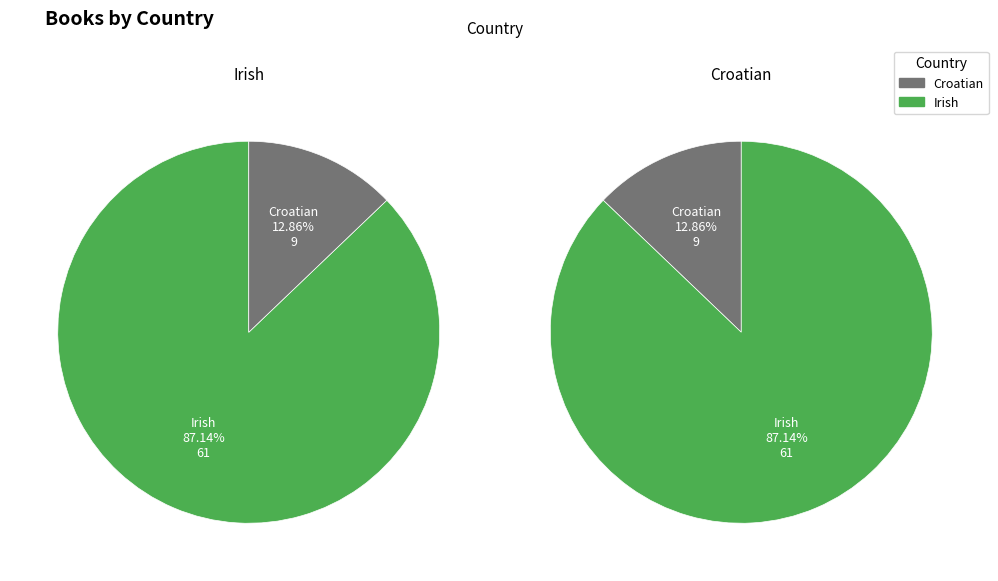

To the nearest percent, what is the average slice percentage?

50%